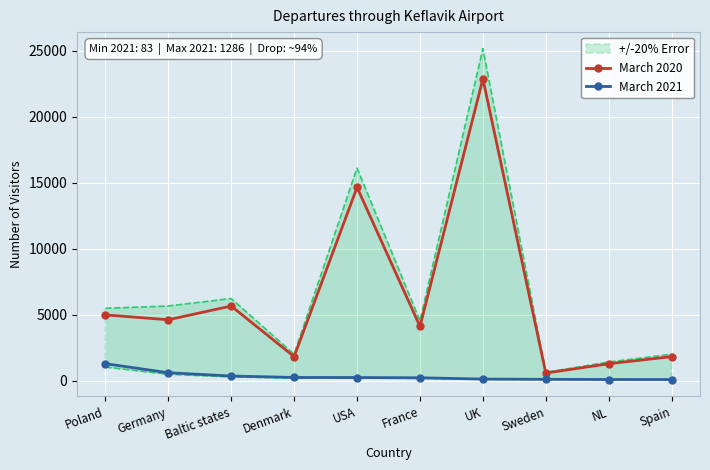

Where is March 2020 nearest to the value 11722?

USA